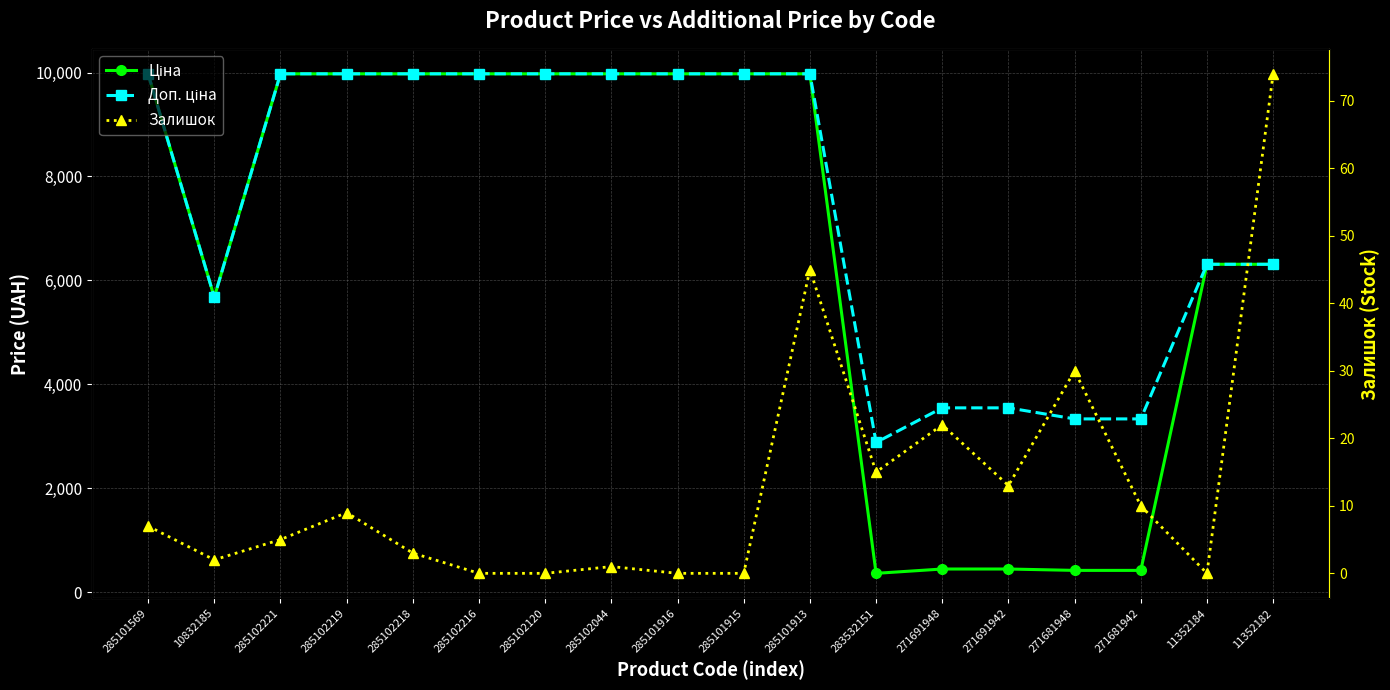

At which category does Залишок reach its first local peak?

285102219